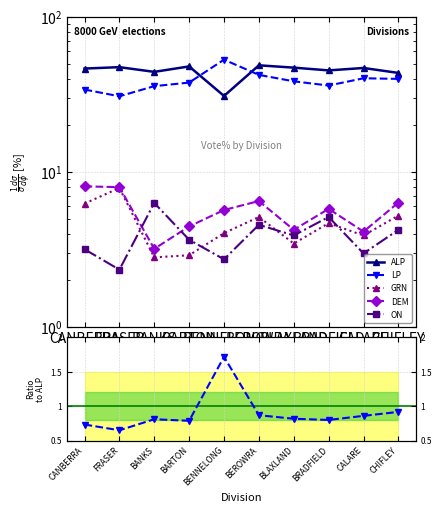

True or false: LP and DEM cross at least once.

False